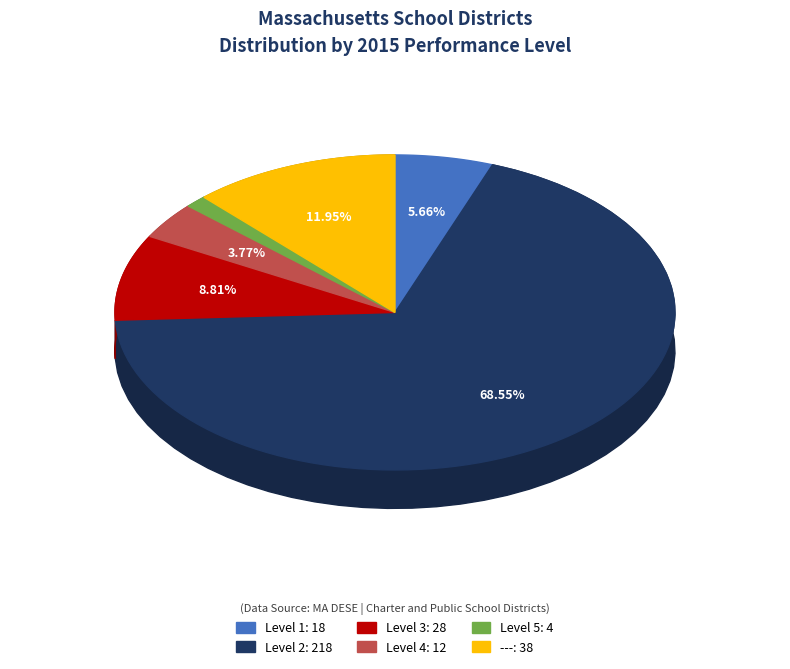

How much of the chart is everything except Level 1?

94.3%